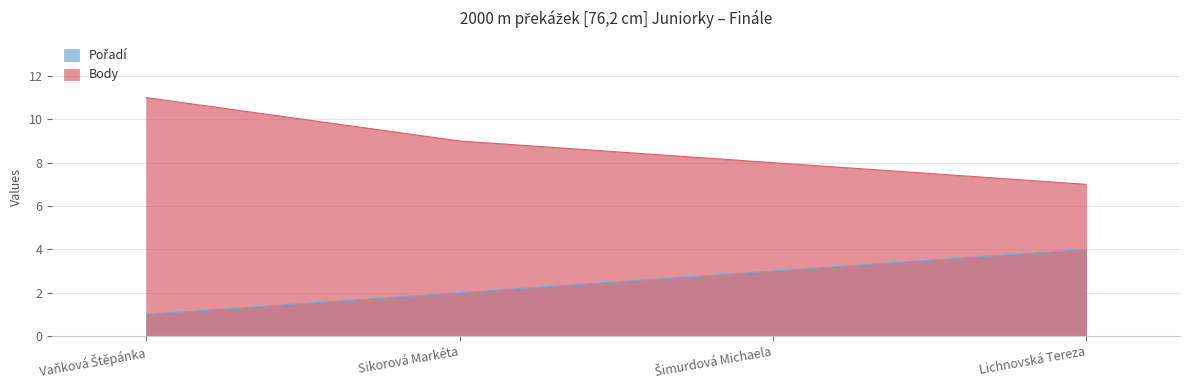

What is the minimum value shown in the chart?

1